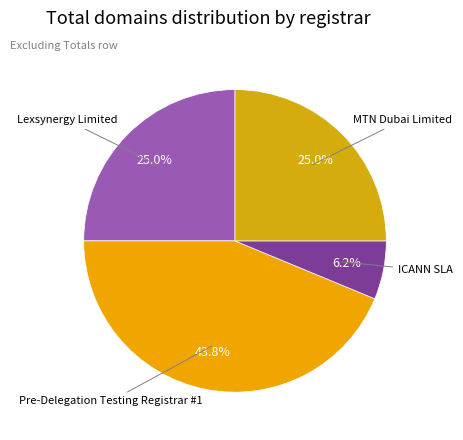

Count the number of slices in the pie.

4